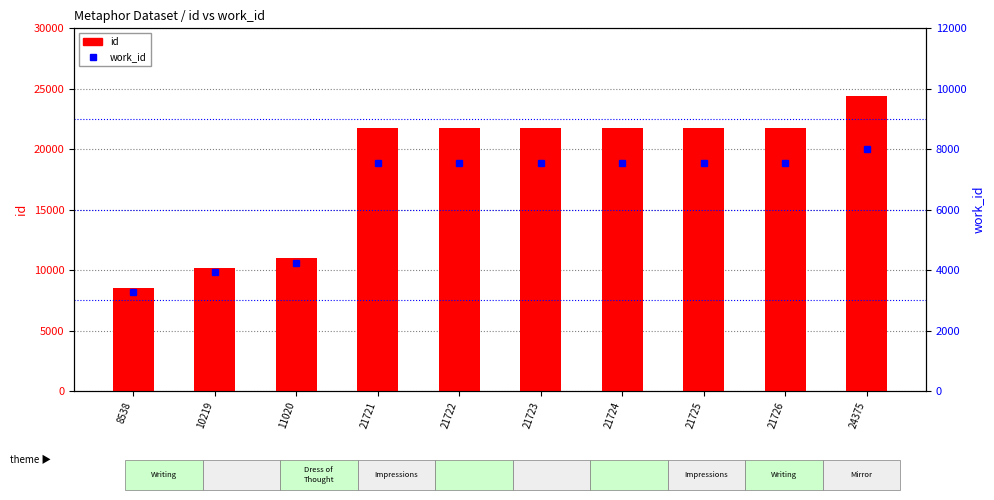

True or false: id has a value of 11020 at 11020.

True